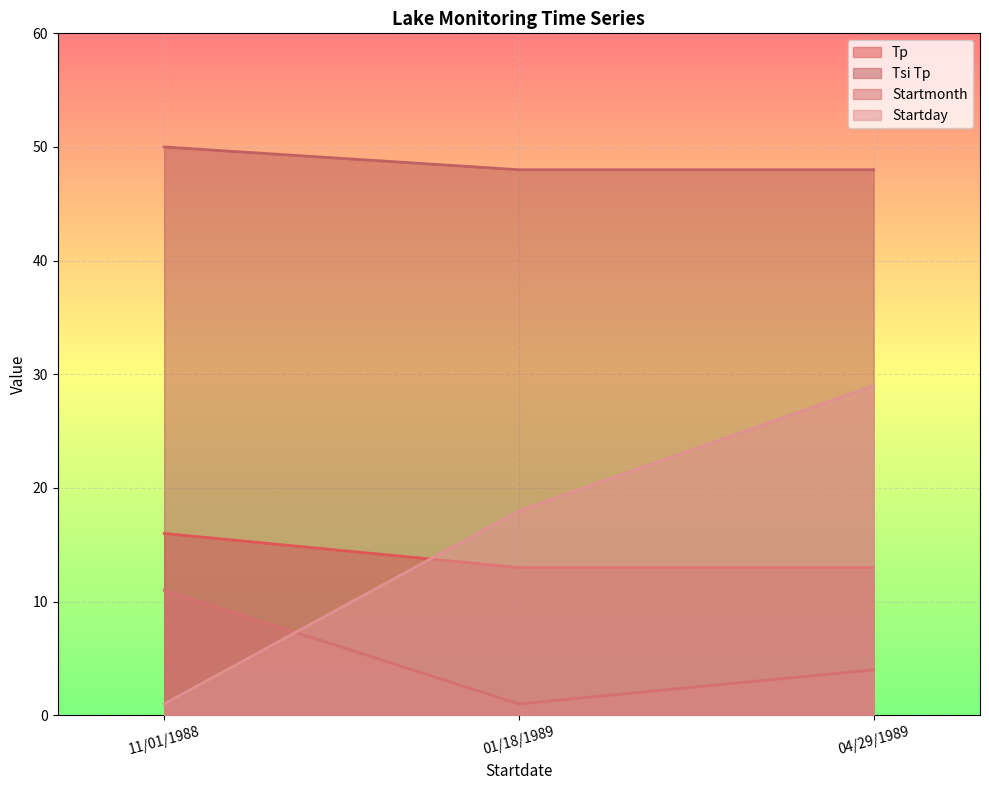

What is the difference between the maximum and minimum values in the Startday series?

28